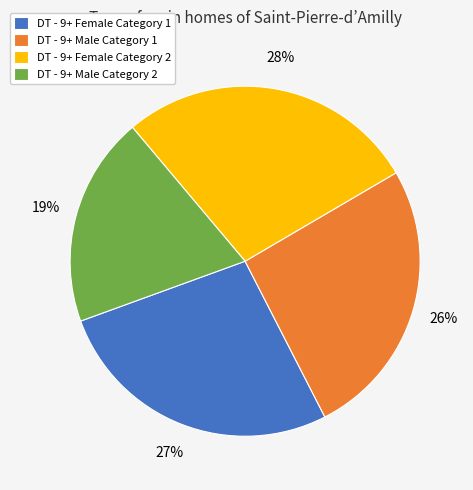

Which slice is the largest?

DT - 9+ Female Category 2